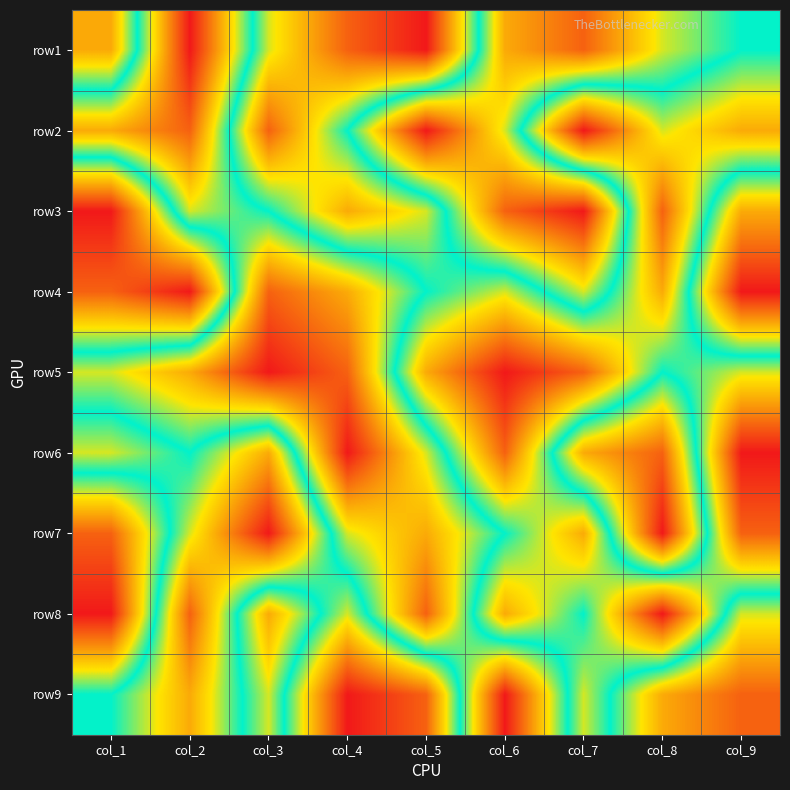

At which category is the sum across all series the highest?

col_1